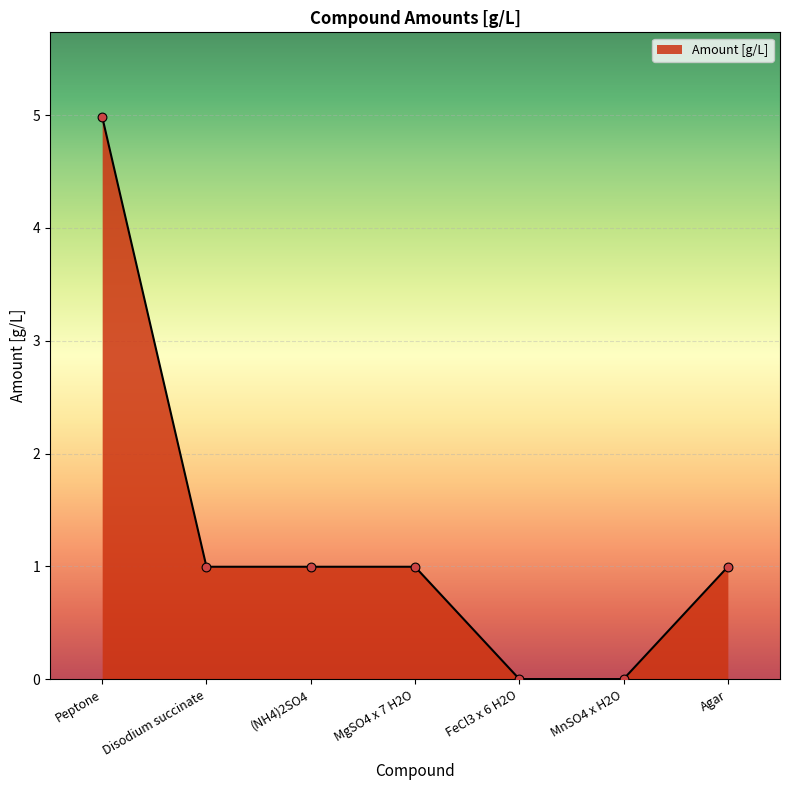

Between MnSO4 x H2O and MgSO4 x 7 H2O, which is larger?

MgSO4 x 7 H2O